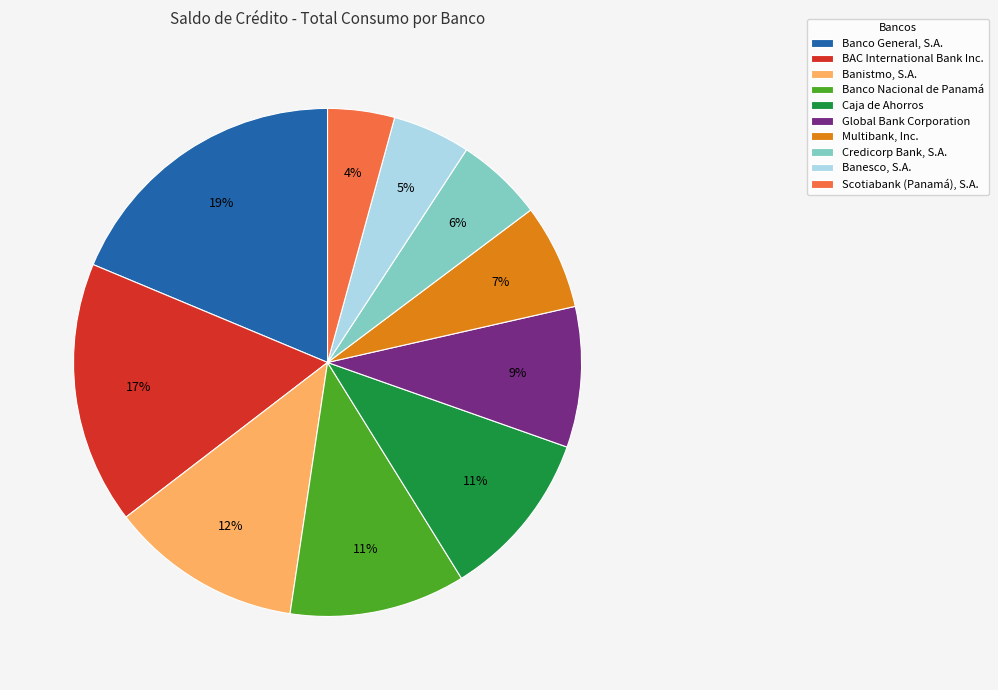

Is it true that Global Bank Corporation is 16% of the pie?

False